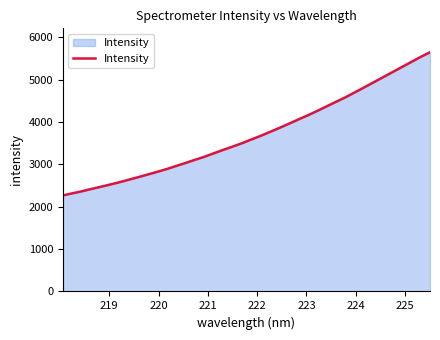

What is the difference between the maximum and minimum values?

3380.9